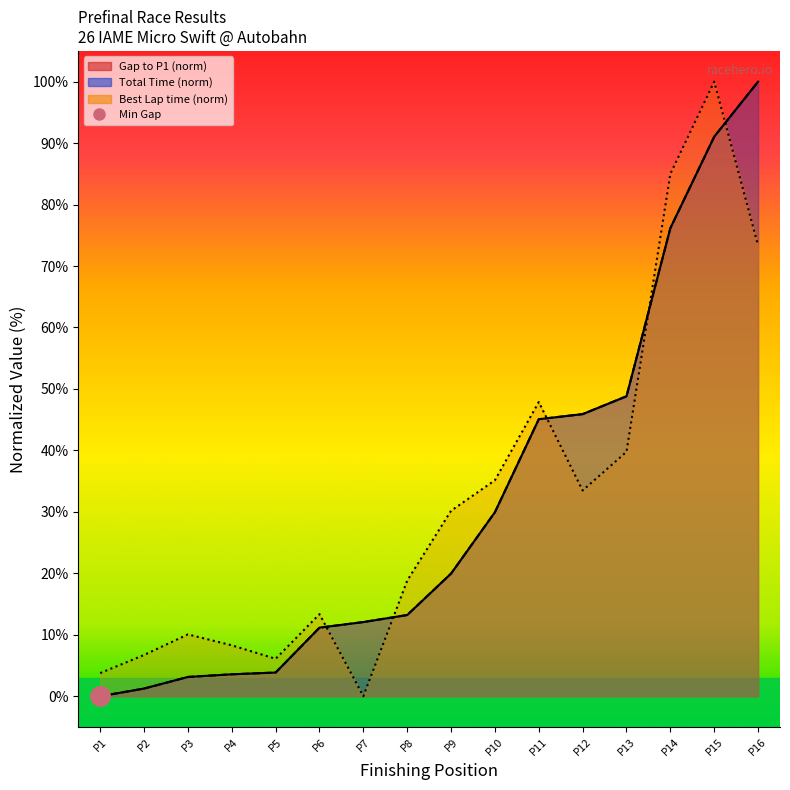

What is the average value of the Total Time series?

31.6